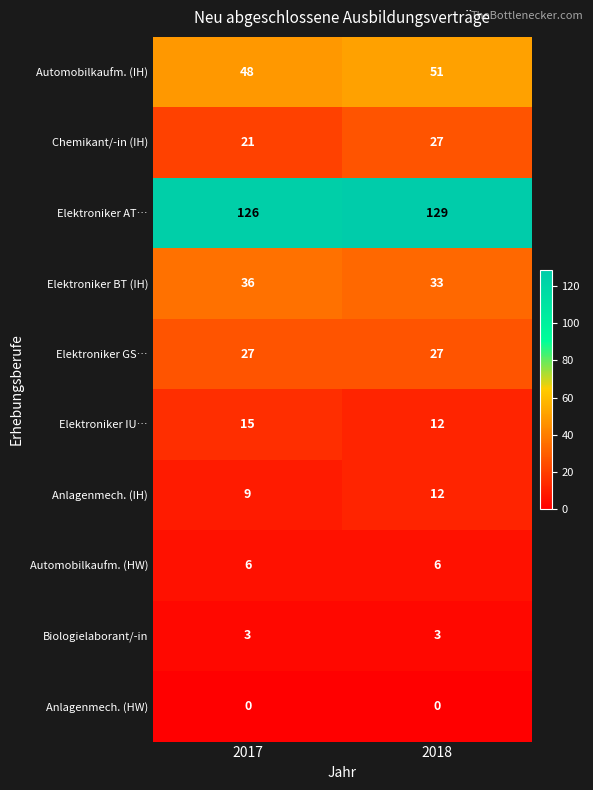

What is the difference between the maximum and minimum values in the Elektroniker IU… series?

3